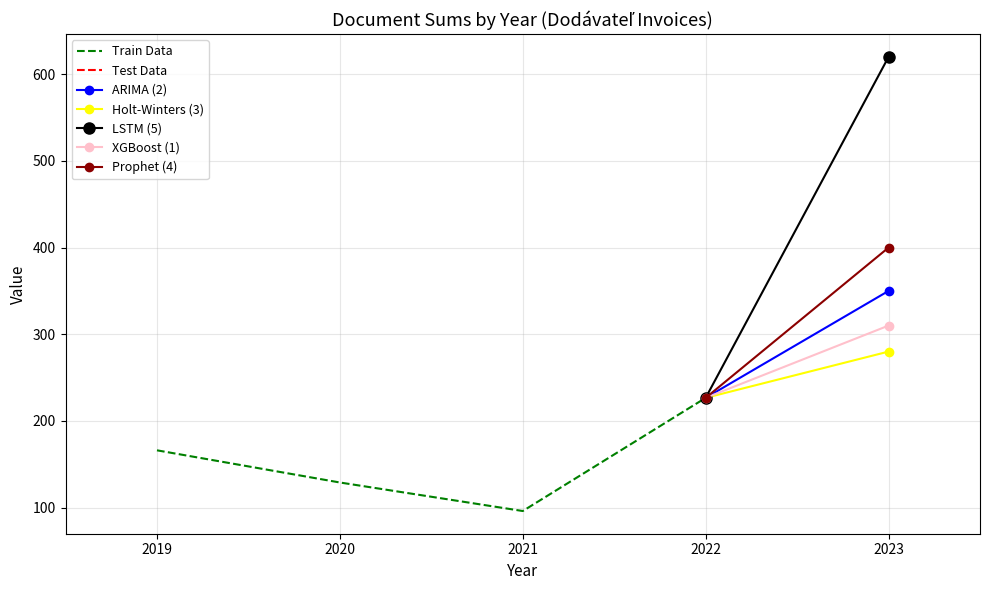

List the labels in order of Train Data value, smallest first.

2021, 2020, 2019, 2022